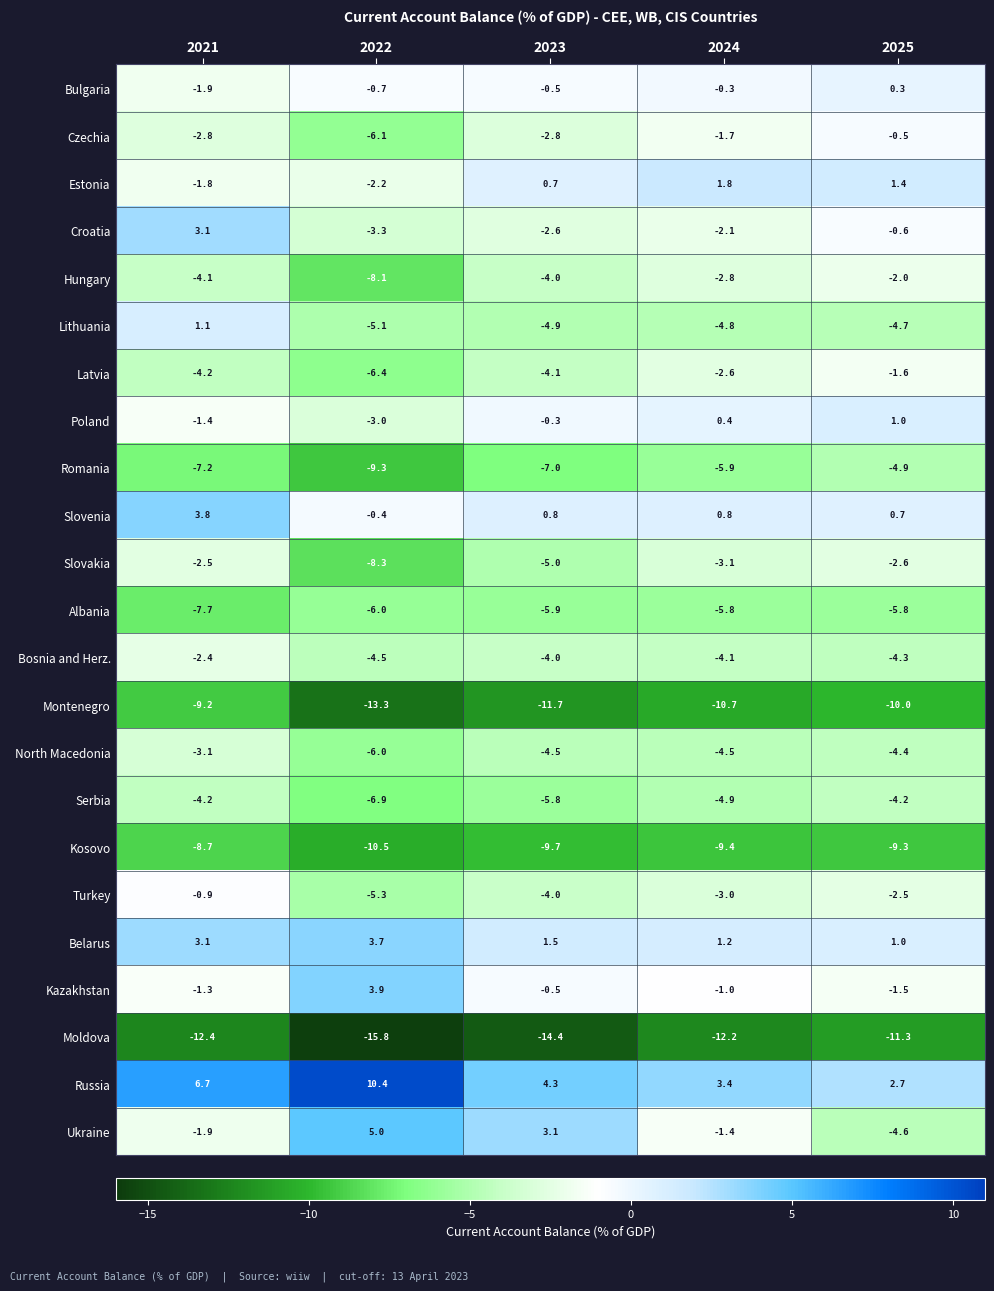

The value of Ukraine at 2022 is 5.0. True or false?

True